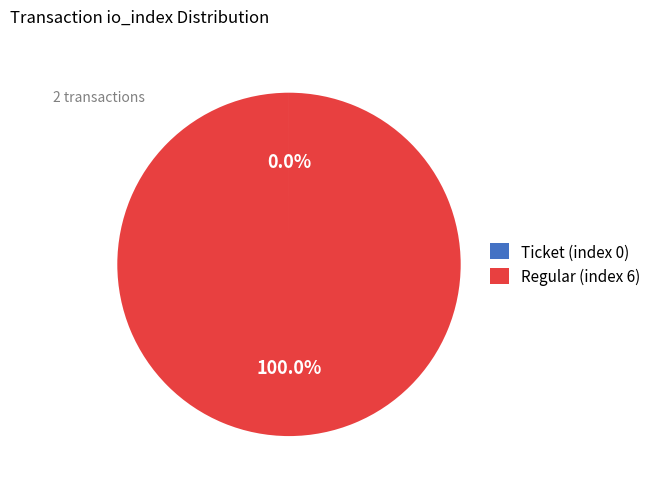

Does any single category account for the majority?

Yes